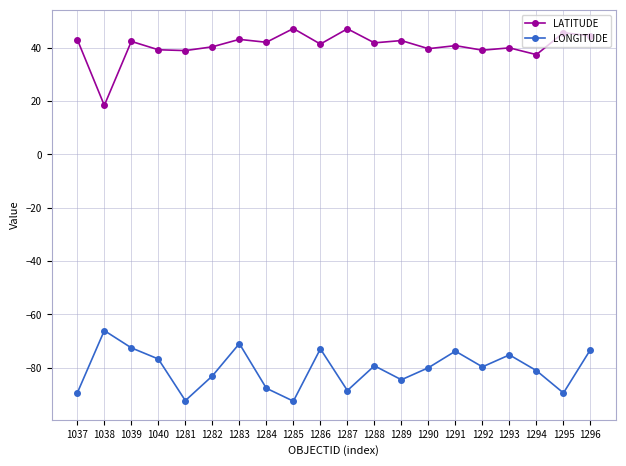

Is the value of LATITUDE at 1282 greater than the value of LONGITUDE at 1288?

Yes